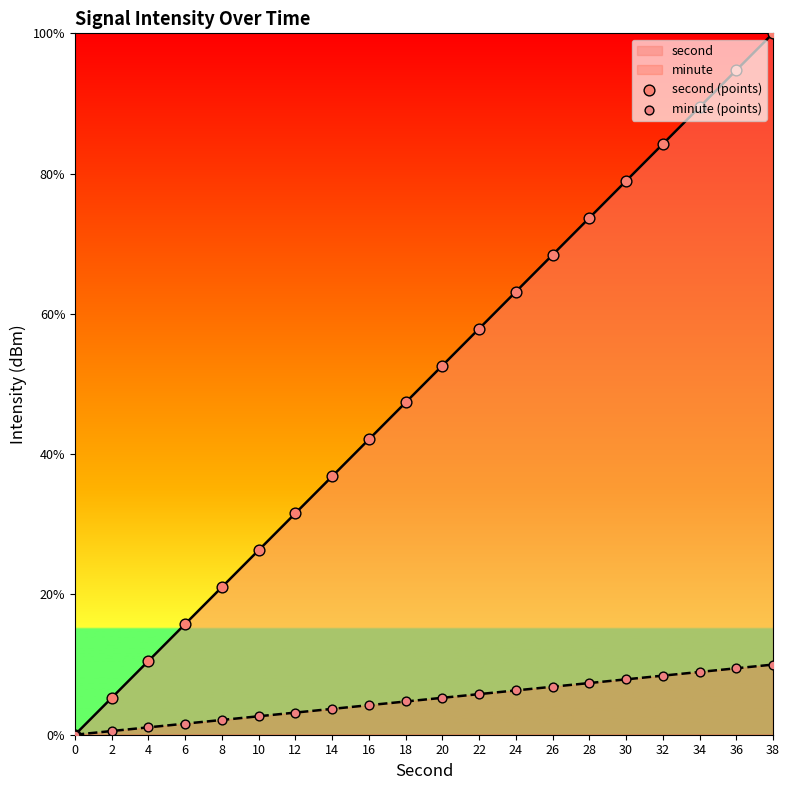

Which series has the largest total across all categories?

second